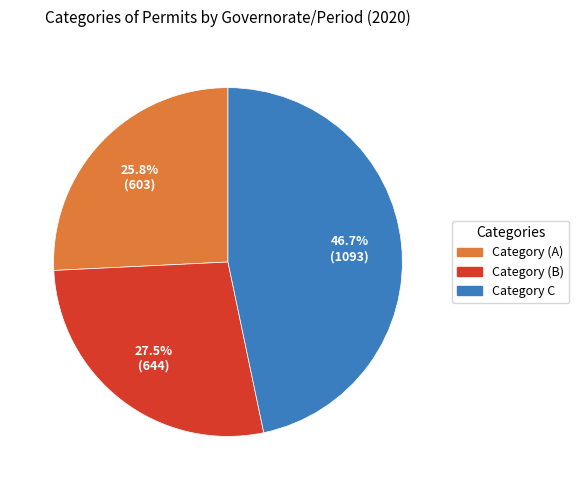

Is there a majority slice in this chart?

No